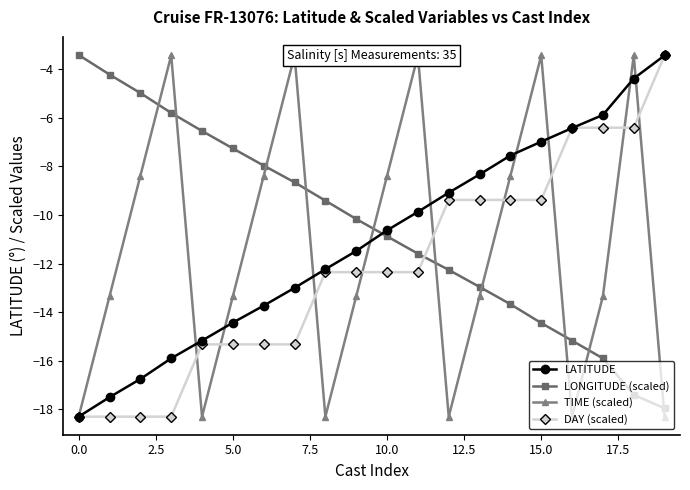

List the series in order of their peak value, lowest first.

LATITUDE, TIME (scaled), DAY (scaled), LONGITUDE (scaled)